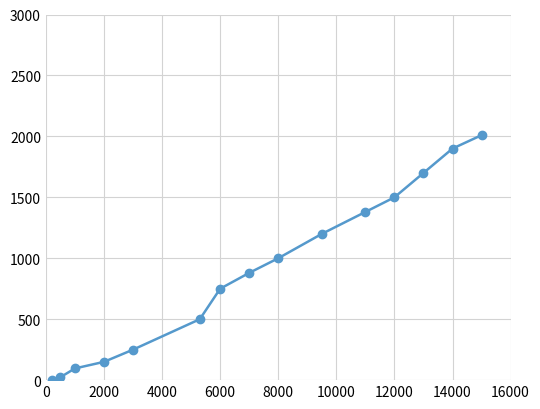

What is the value of the 3rd point from the left?

96